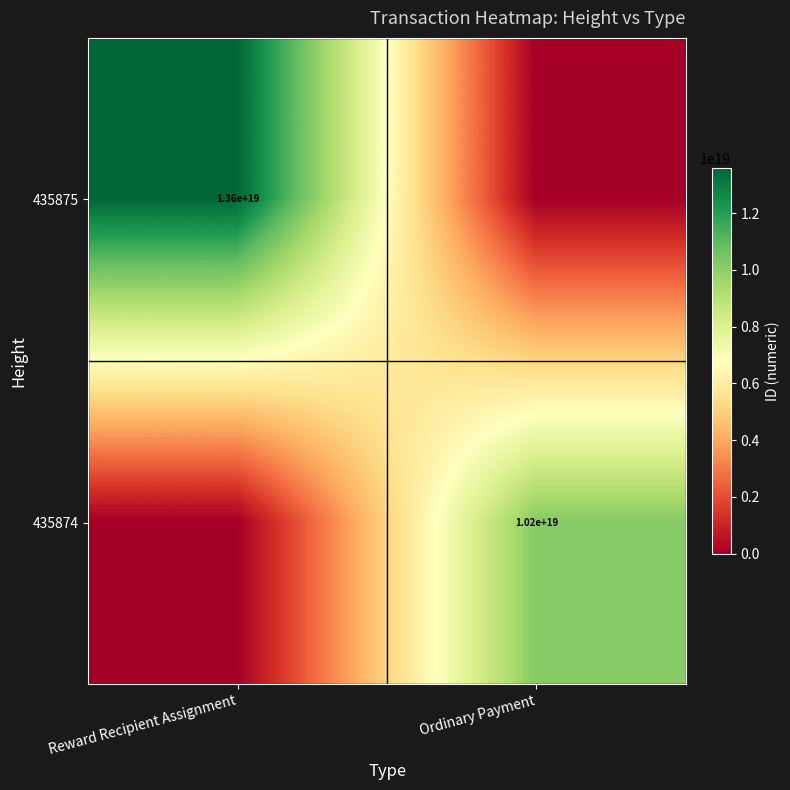

The value of 435874 at Ordinary Payment is 10200000000000000000. True or false?

True